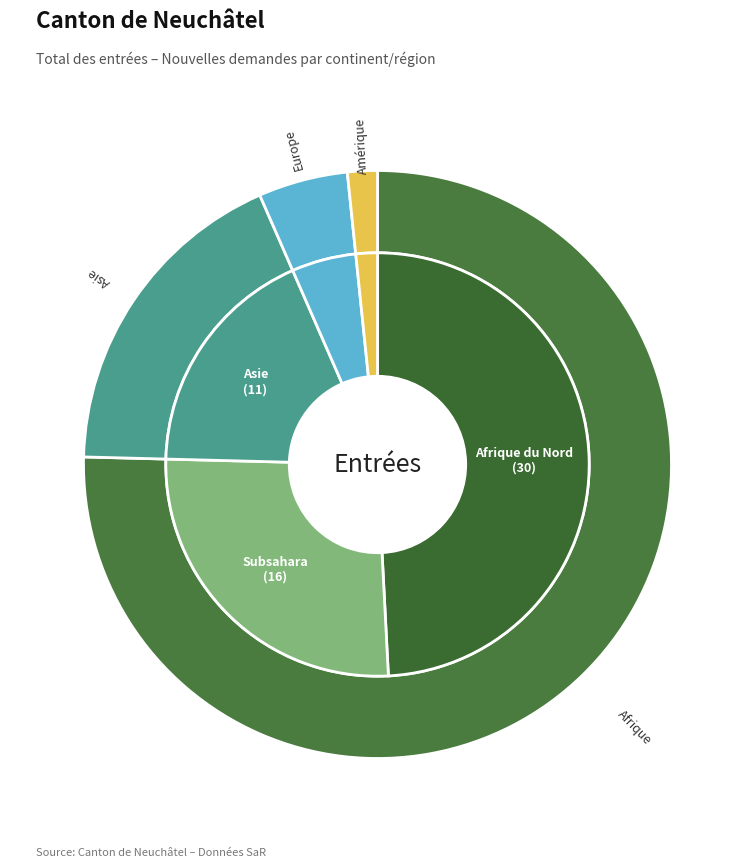

What percentage is NOT represented by Europe?

95.1%